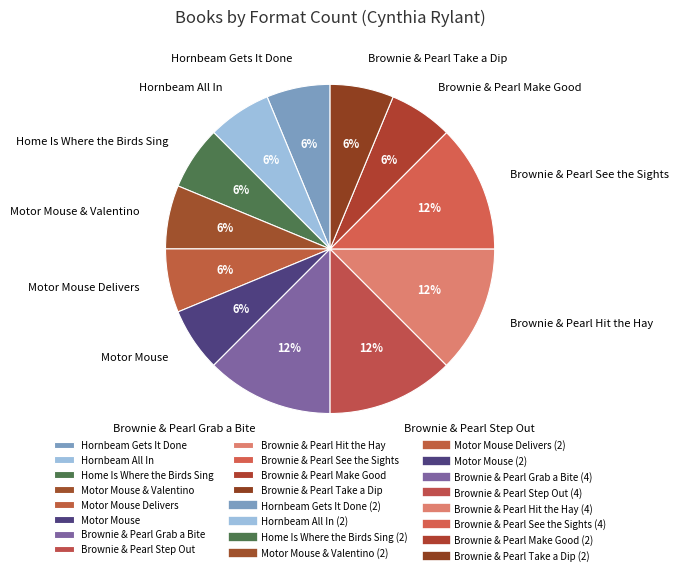

Is it true that Brownie & Pearl Step Out is 3% of the pie?

False